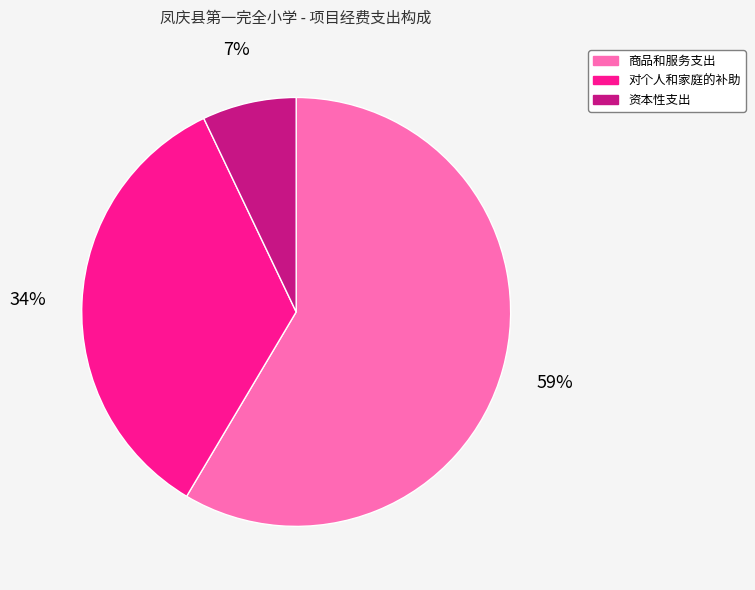

To the nearest percent, what is the average slice percentage?

33%